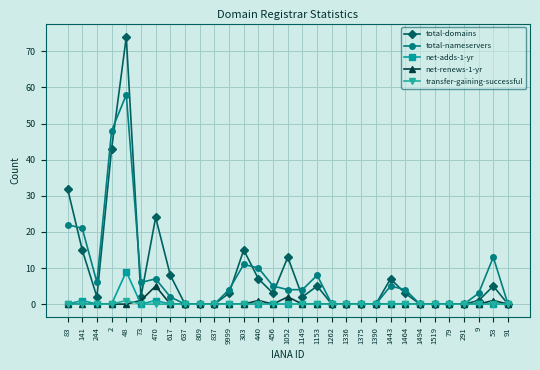

Reading right to left, what are all the values shown in this chart?

total-domains: 0	5	1	0	0	0	0	3	7	0	0	0	0	5	2	13	3	7	15	3	0	0	0	8	24	2	74	43	2	15	32
total-nameservers: 0	13	3	0	0	0	0	4	5	0	0	0	0	8	4	4	5	10	11	4	0	0	0	2	7	6	58	48	6	21	22
net-adds-1-yr: 0	0	0	0	0	0	0	0	0	0	0	0	0	0	0	0	0	0	0	0	0	0	0	0	1	0	9	0	0	1	0
net-renews-1-yr: 0	1	0	0	0	0	0	0	0	0	0	0	0	0	0	2	0	1	0	0	0	0	0	0	5	1	0	0	0	0	0
transfer-gaining-successful: 0	0	0	0	0	0	0	0	0	0	0	0	0	0	0	0	0	0	0	0	0	0	0	0	0	0	1	0	0	0	0